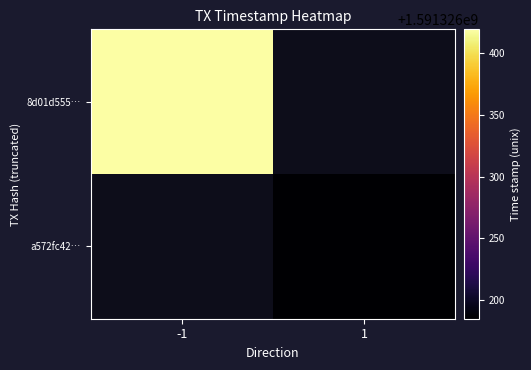

The value of a572fc425e0749350d87cf0fe76d1649f4f76e3 at time_stamp is 1591326185. True or false?

True